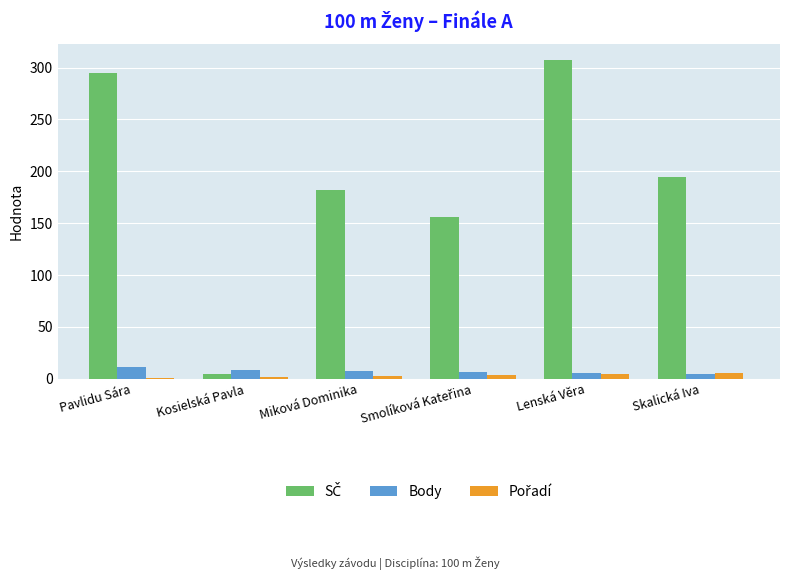

How many Body values are between 6 and 9?

4